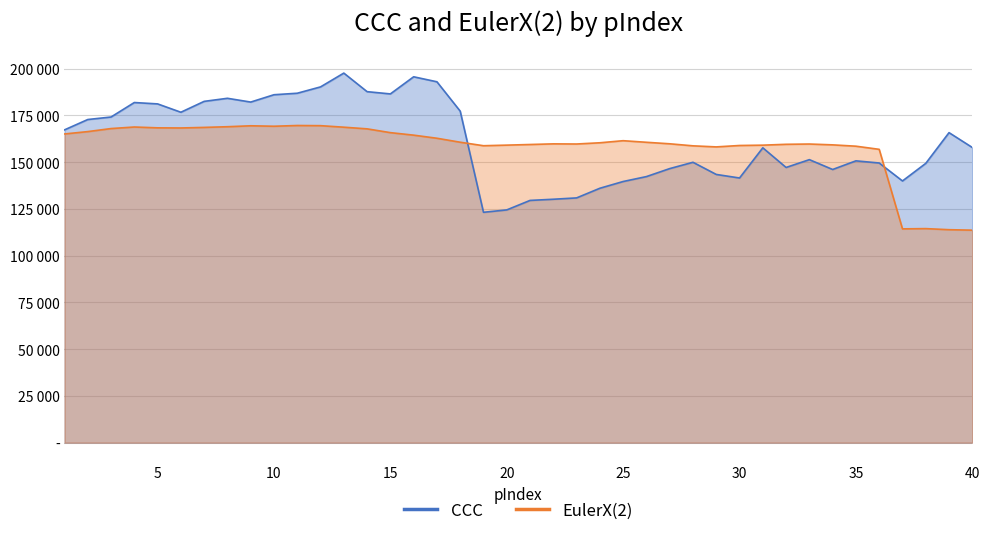

Which series has the largest range (max minus min)?

CCC